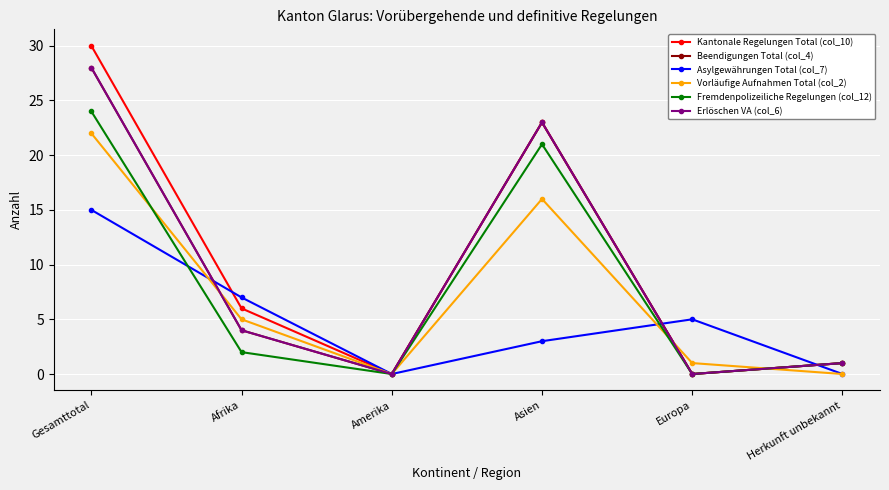

At which label is Vorläufige Aufnahmen Total (col_2) closest to 11?

Asien